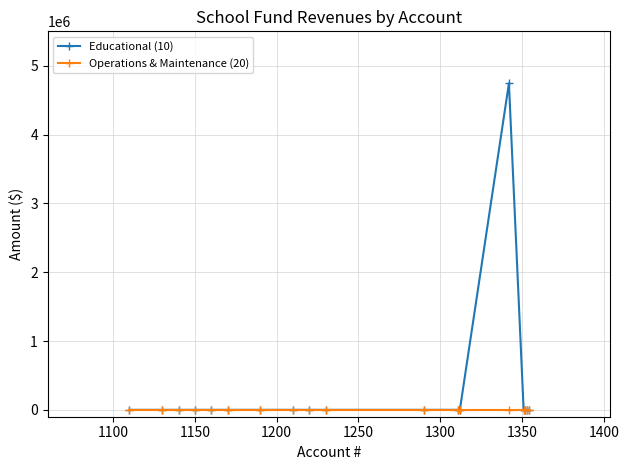

List the series in order of their overall mean, highest first.

Educational (10), Operations & Maintenance (20)